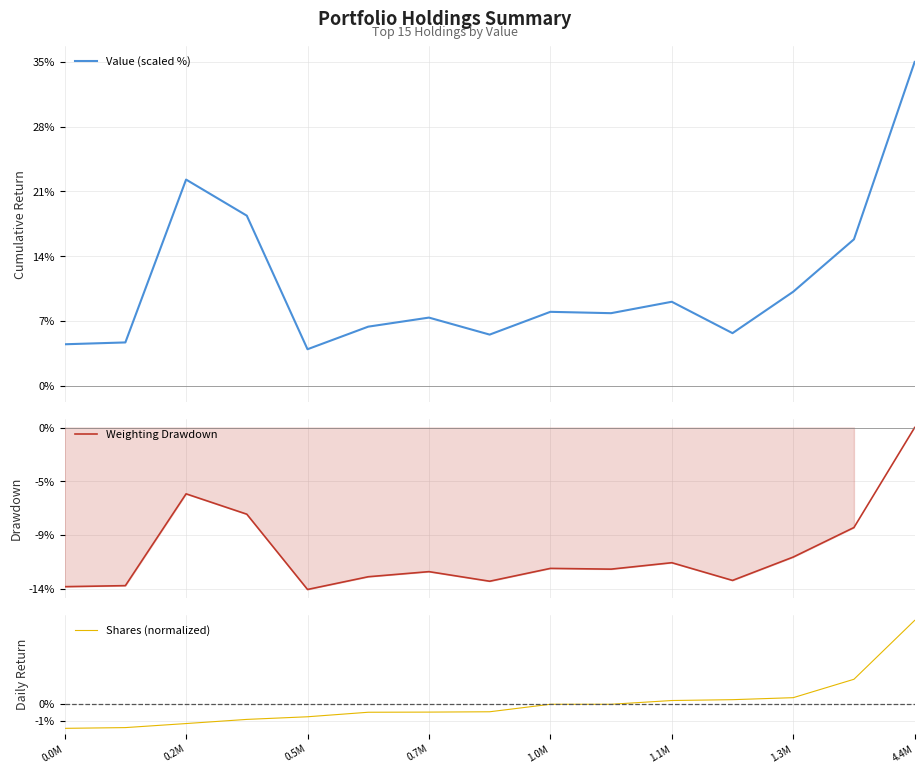

Does the chart have visible grid lines?

Yes